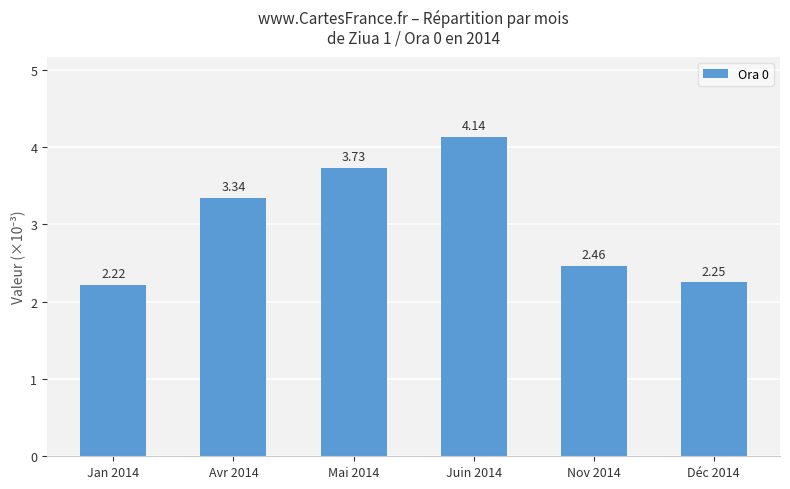

Rank the categories by value from highest to lowest.

Juin 2014, Mai 2014, Avr 2014, Nov 2014, Déc 2014, Jan 2014